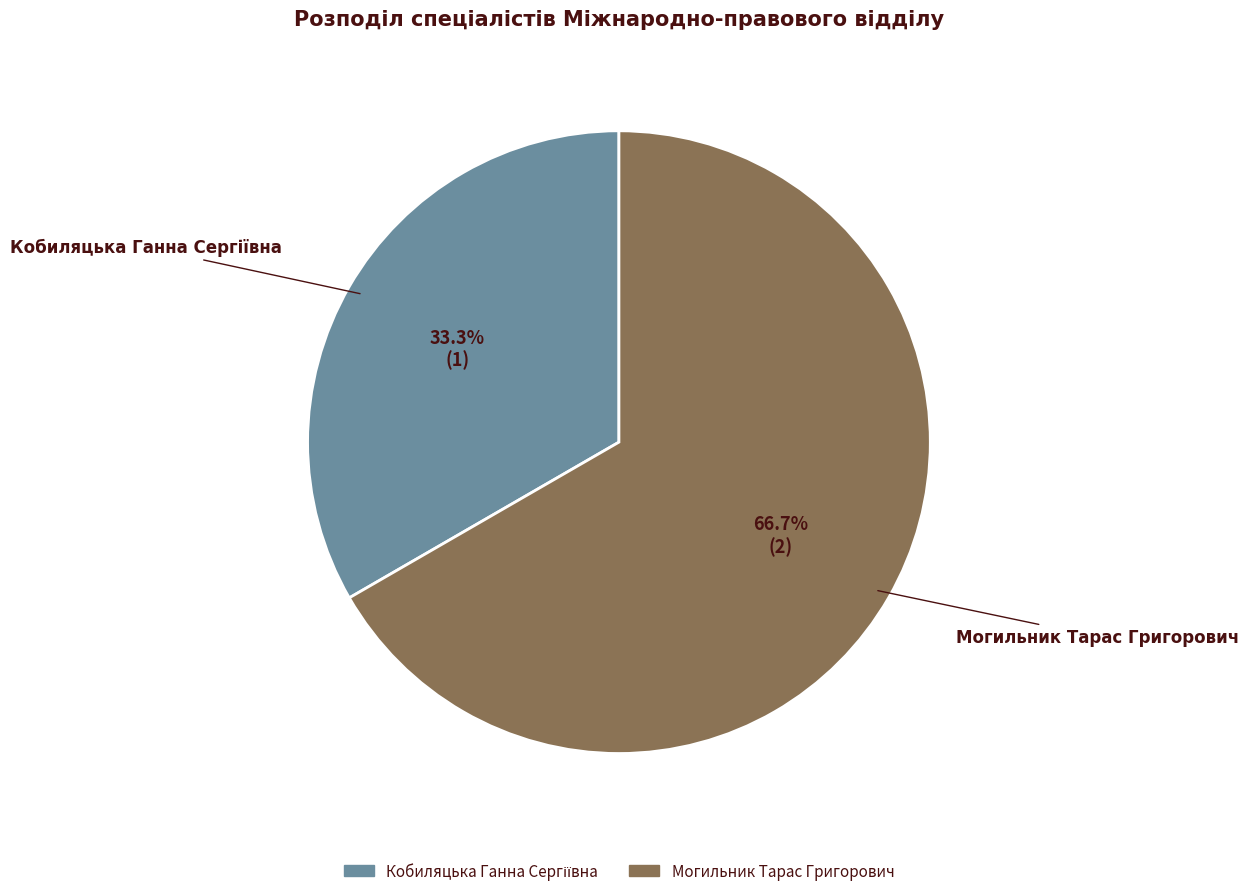

Which slice represents more than half of the pie?

Могильник Тарас Григорович